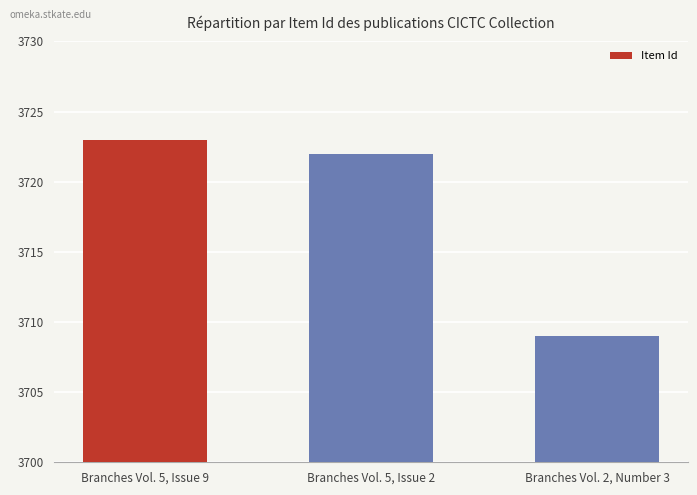

The value at Branches Vol. 5, Issue 9 is 3723. True or false?

True